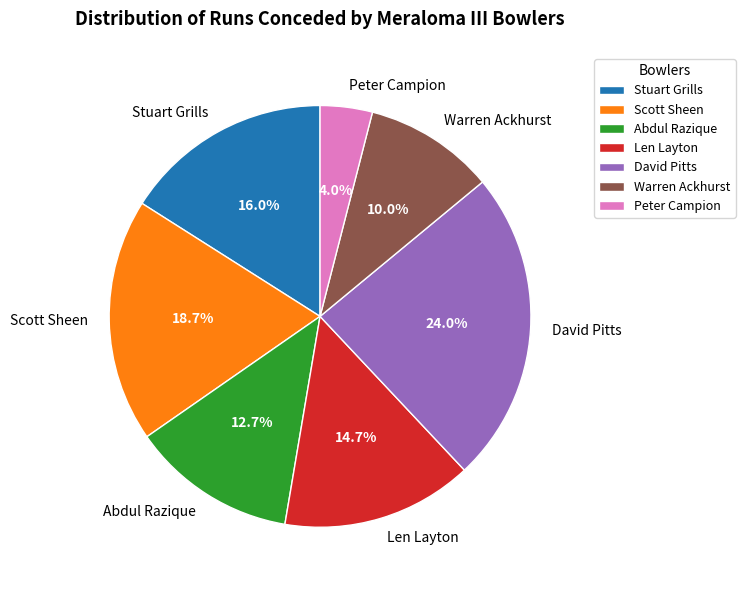

How many slices are in this pie chart?

7